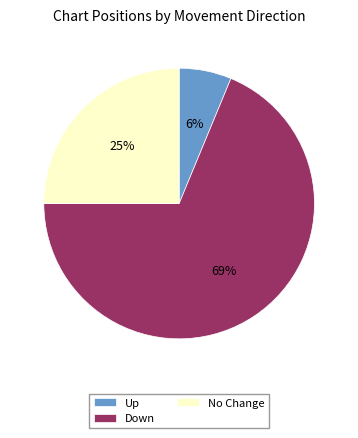

Which has a higher value, Up or Down?

Down